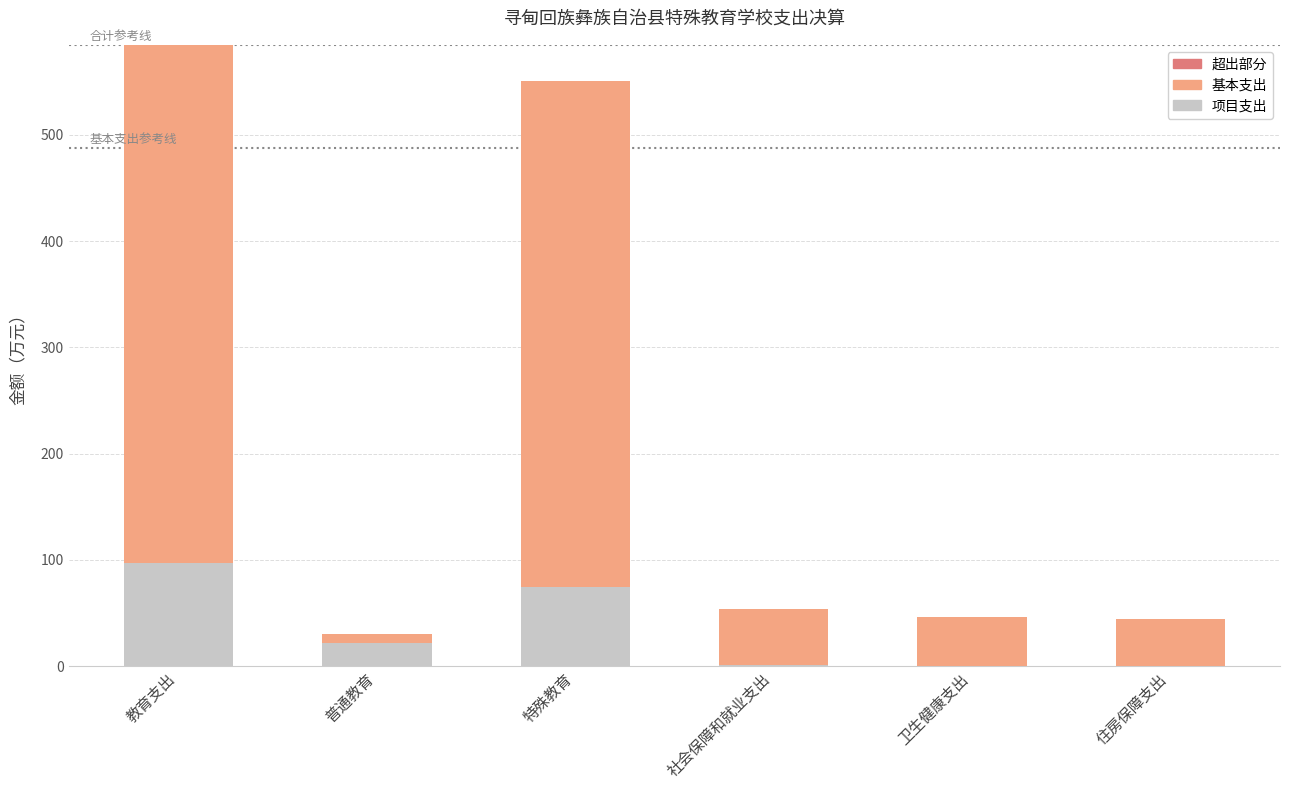

What is the average value of the 项目支出 series?

32.4